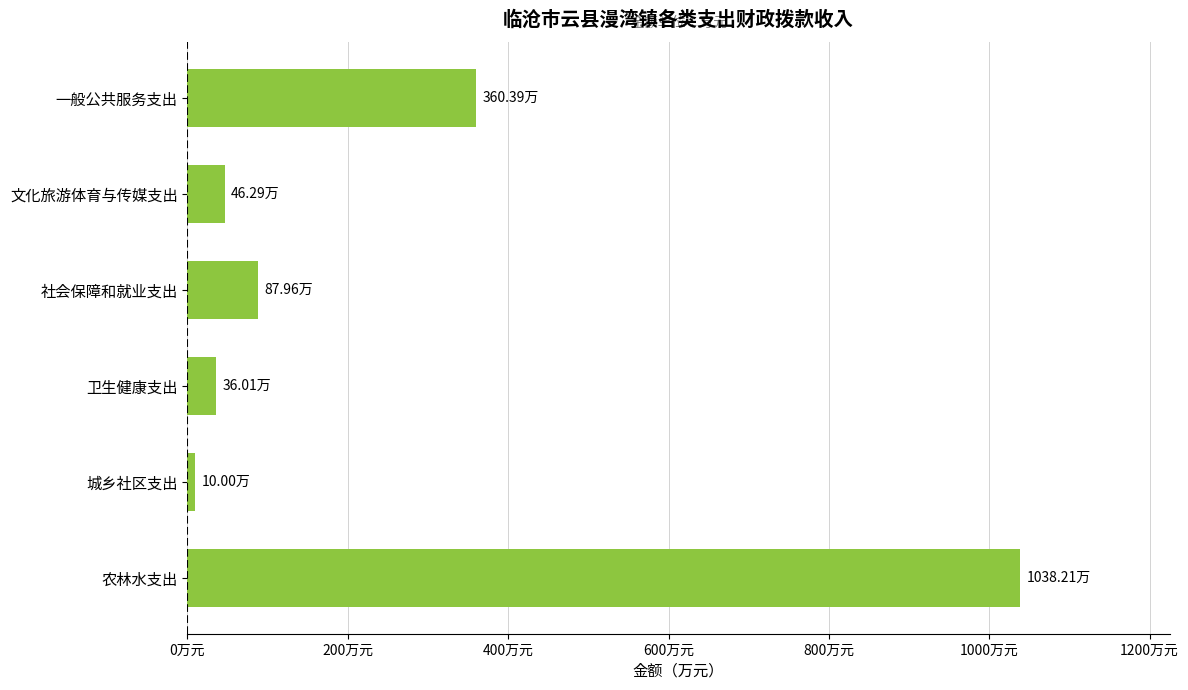

Does the chart contain any negative values?

No